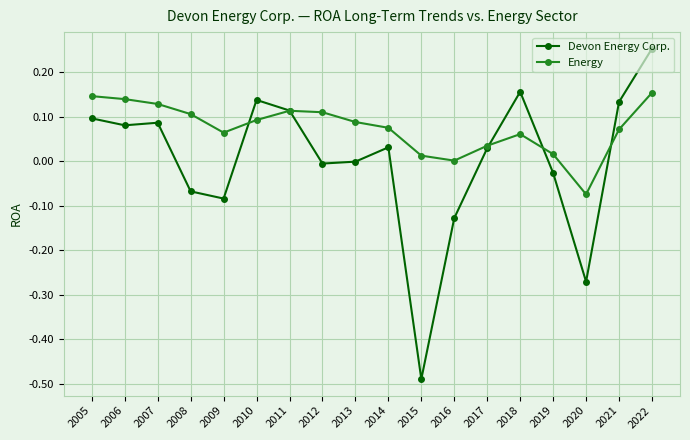

Between 2005 and 2008, which series saw the biggest shift?

Devon Energy Corp.